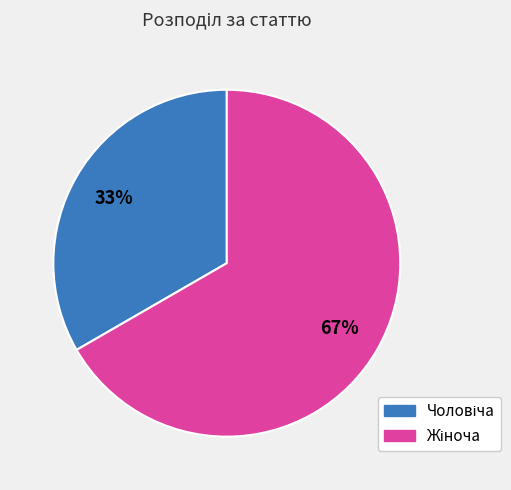

To the nearest percent, what is the average slice percentage?

50%